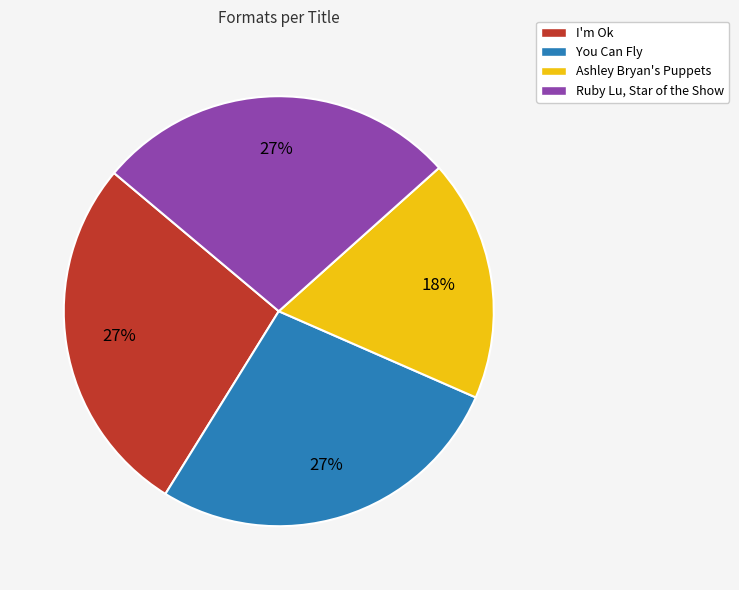

Which slice is the smallest?

Ashley Bryan's Puppets